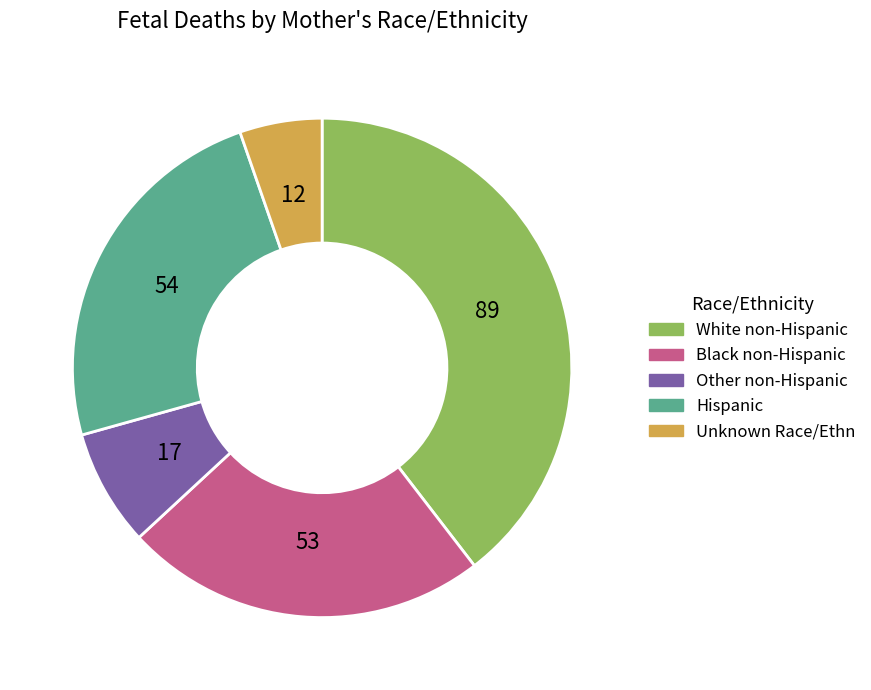

Is the sum of Other non-Hispanic and Hispanic greater than half?

No